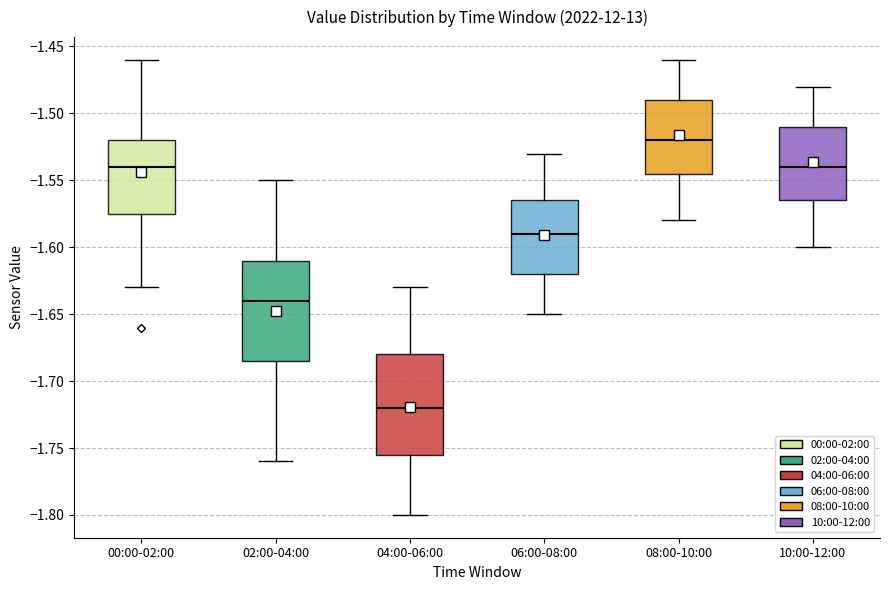

Where is the upper edge of the box for 02:00-04:00 on the y-axis? The values are not printed on the chart, so give them approximately, as read against the axis.

-1.610